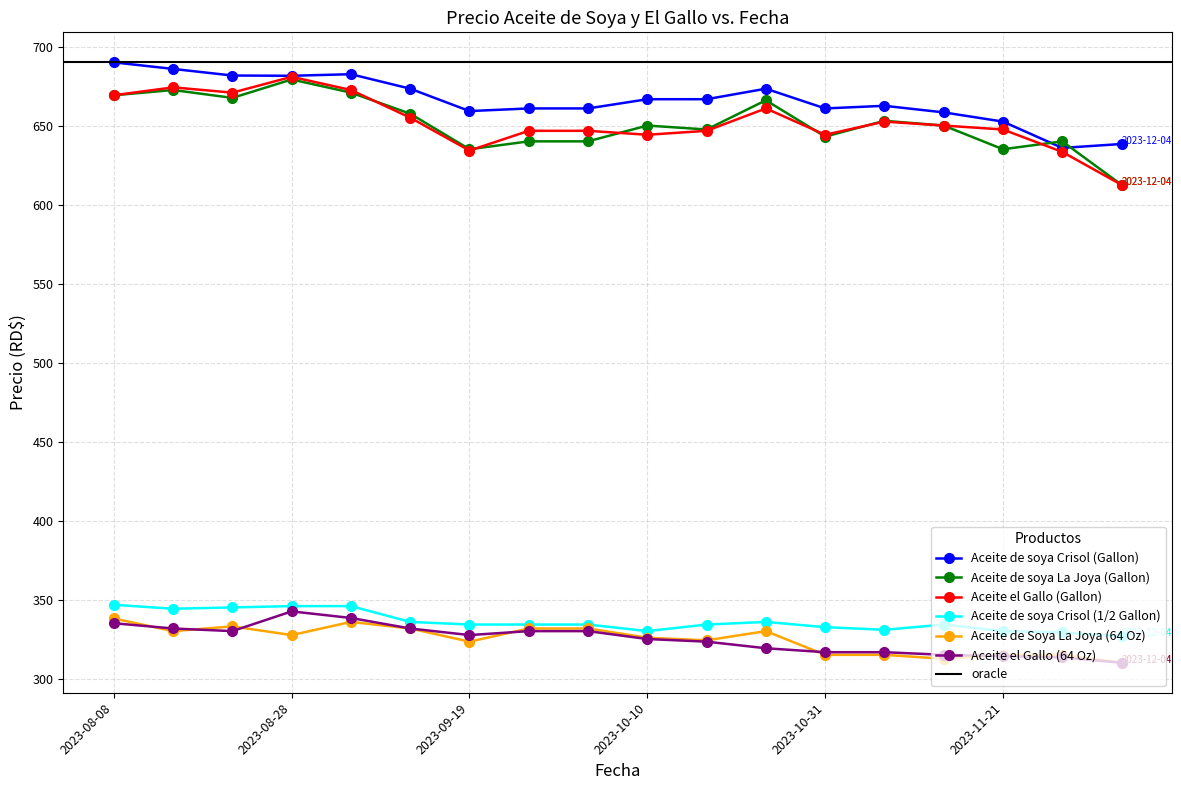

At which category does Aceite de Soya La Joya (64 Oz) reach its first local peak?

2023-08-22